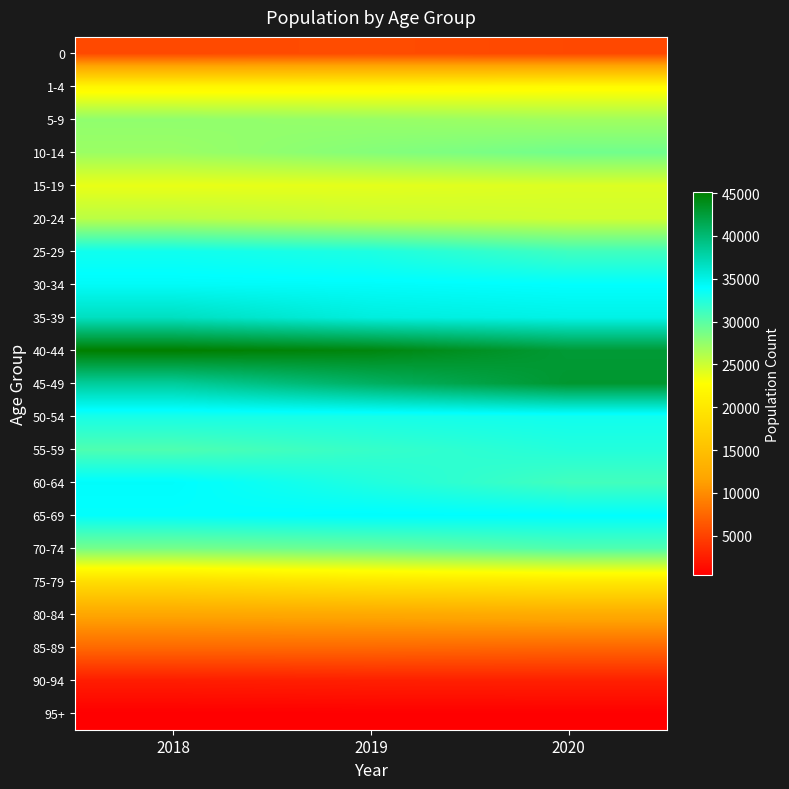

At which category is the sum across all series the highest?

2020